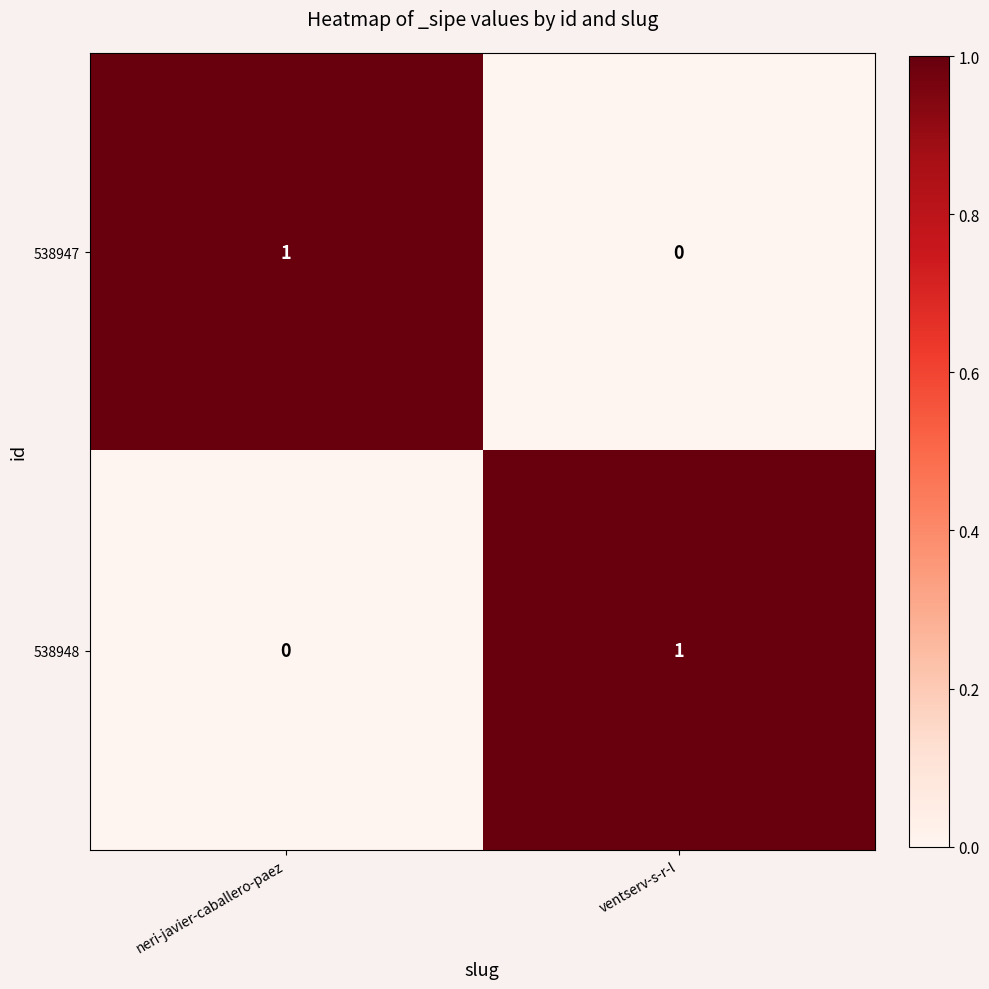

What is the difference between the highest and lowest values at neri-javier-caballero-paez?

1